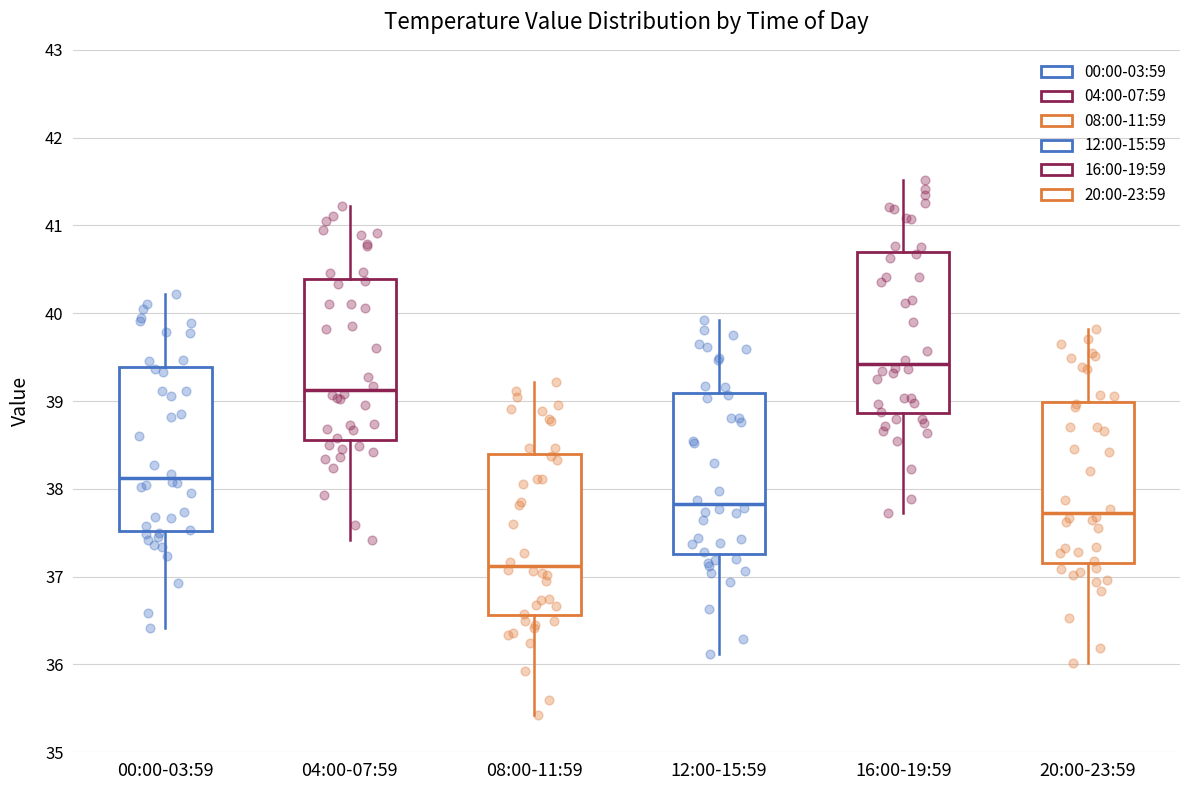

Which box's median line is the lowest?

08:00-11:59